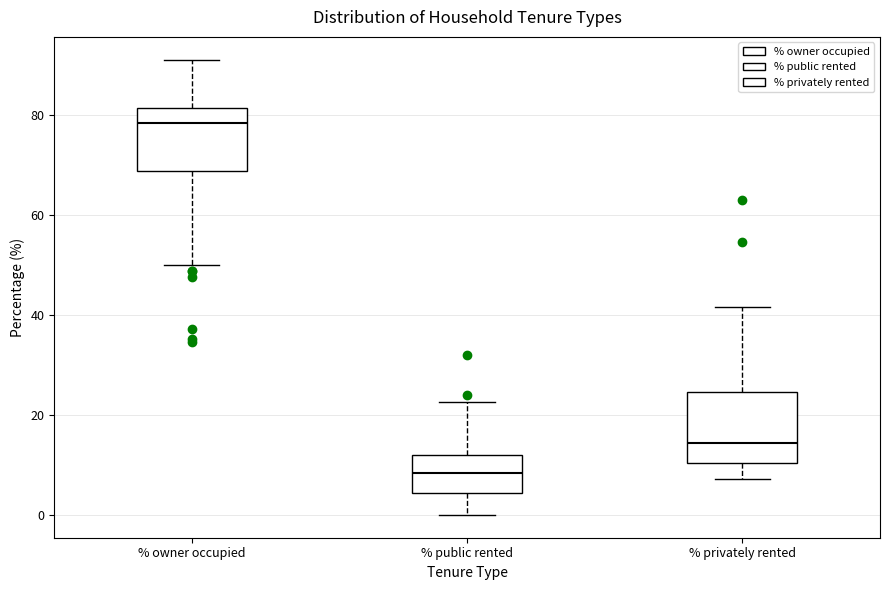

Reading left to right, read every box against the y-axis: the position of its median line, the range the box covers, and the ends of its whiskers. The values are not printed on the chart, so give them approximately, as read against the axis.

% owner occupied: median 78, box 68 to 82, whiskers 50 to 92
% public rented: median 8, box 4 to 12, whiskers 0 to 22
% privately rented: median 14, box 10 to 24, whiskers 8 to 42